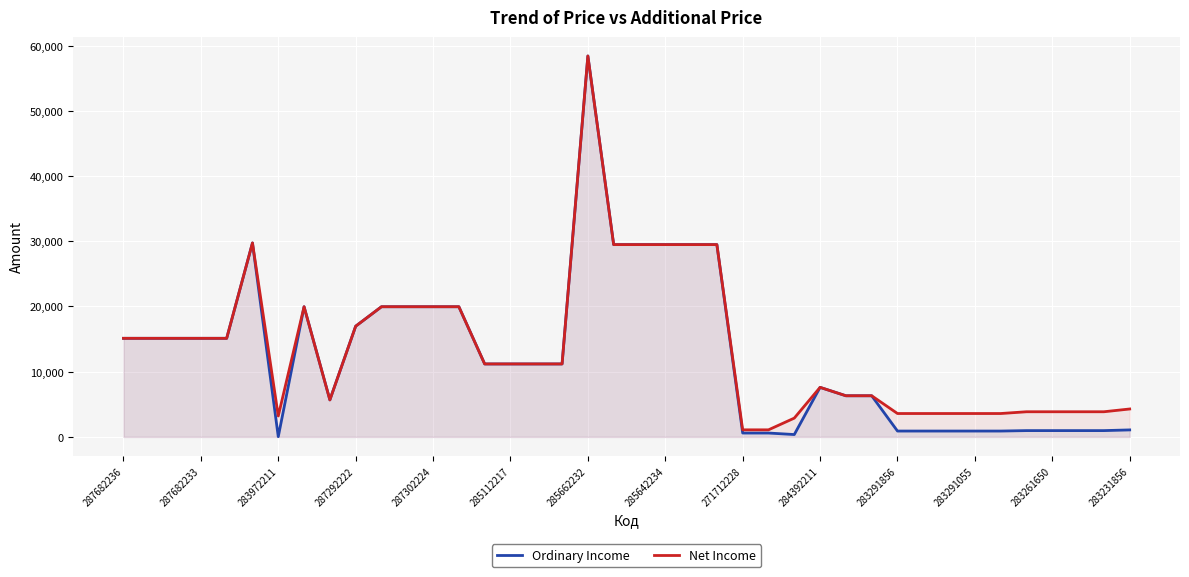

What is the difference between the maximum and second lowest values in the Net Income series?

57344.9